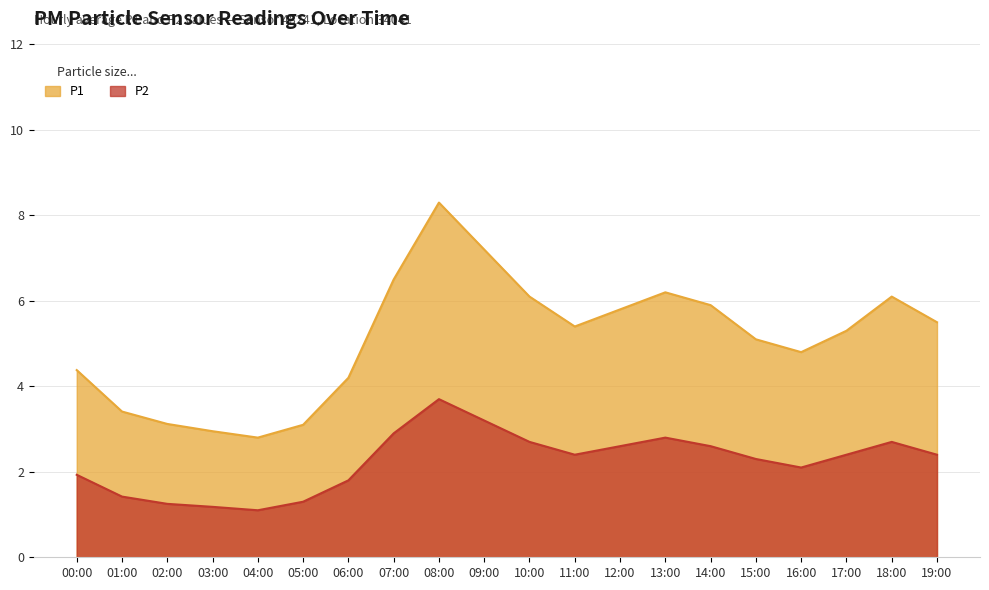

Which series has the largest total across all categories?

P1